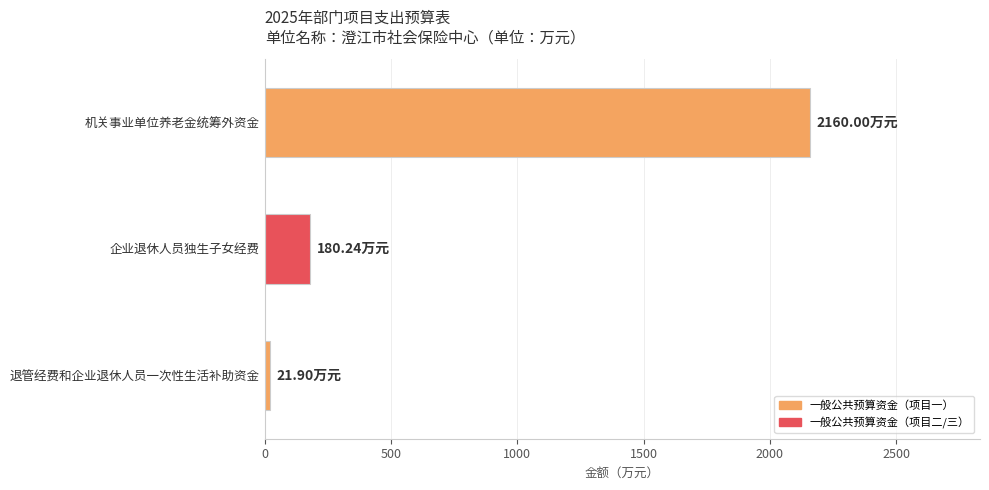

What is the average value?

787.4